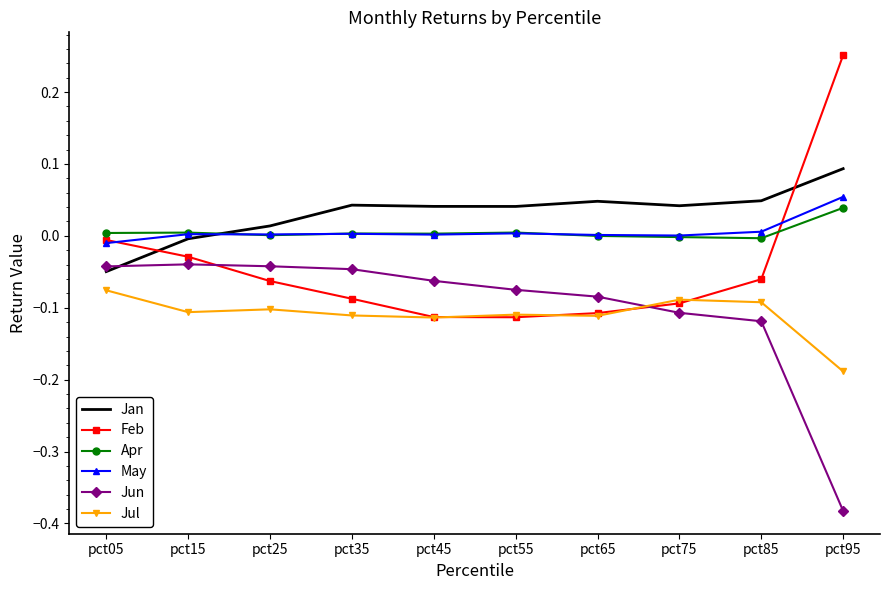

Which label corresponds to the smallest value in the chart?

pct95